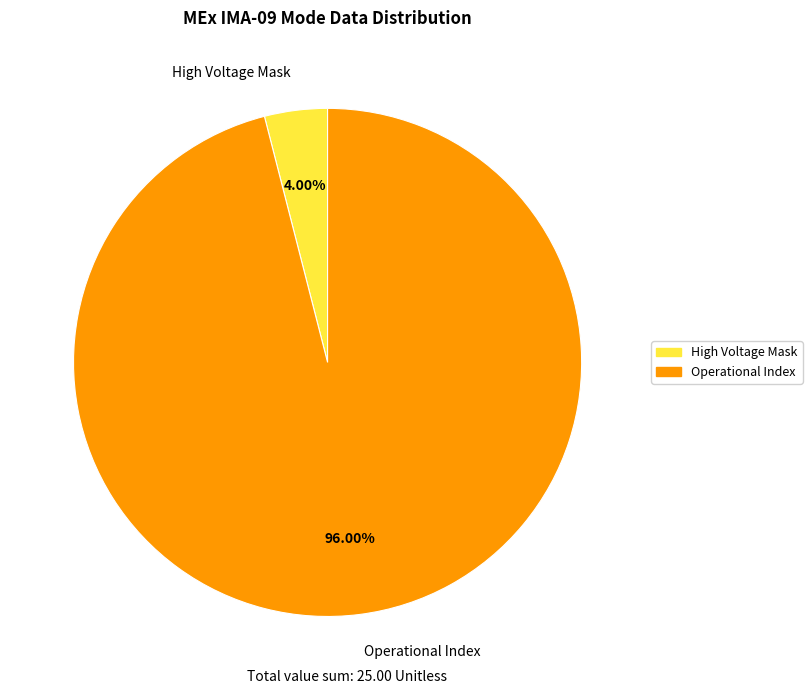

How many slices are in this pie chart?

2